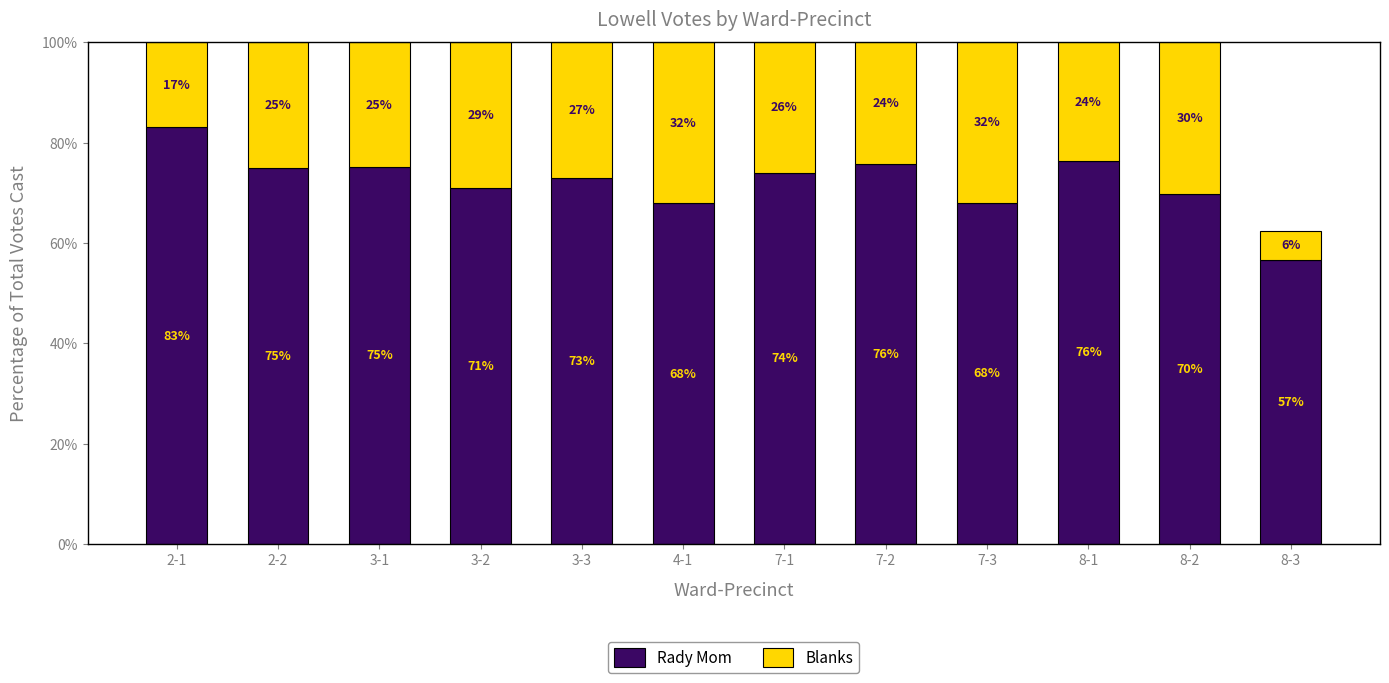

What are all the series names shown in the legend?

Rady Mom, Blanks